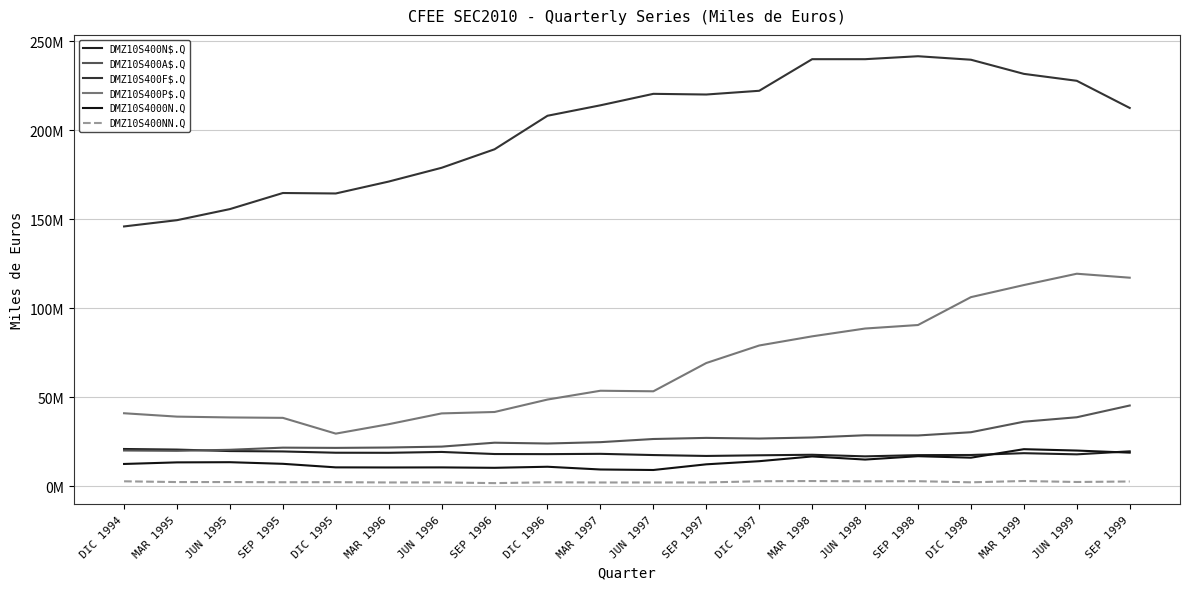

What is the smallest value displayed?

1862469